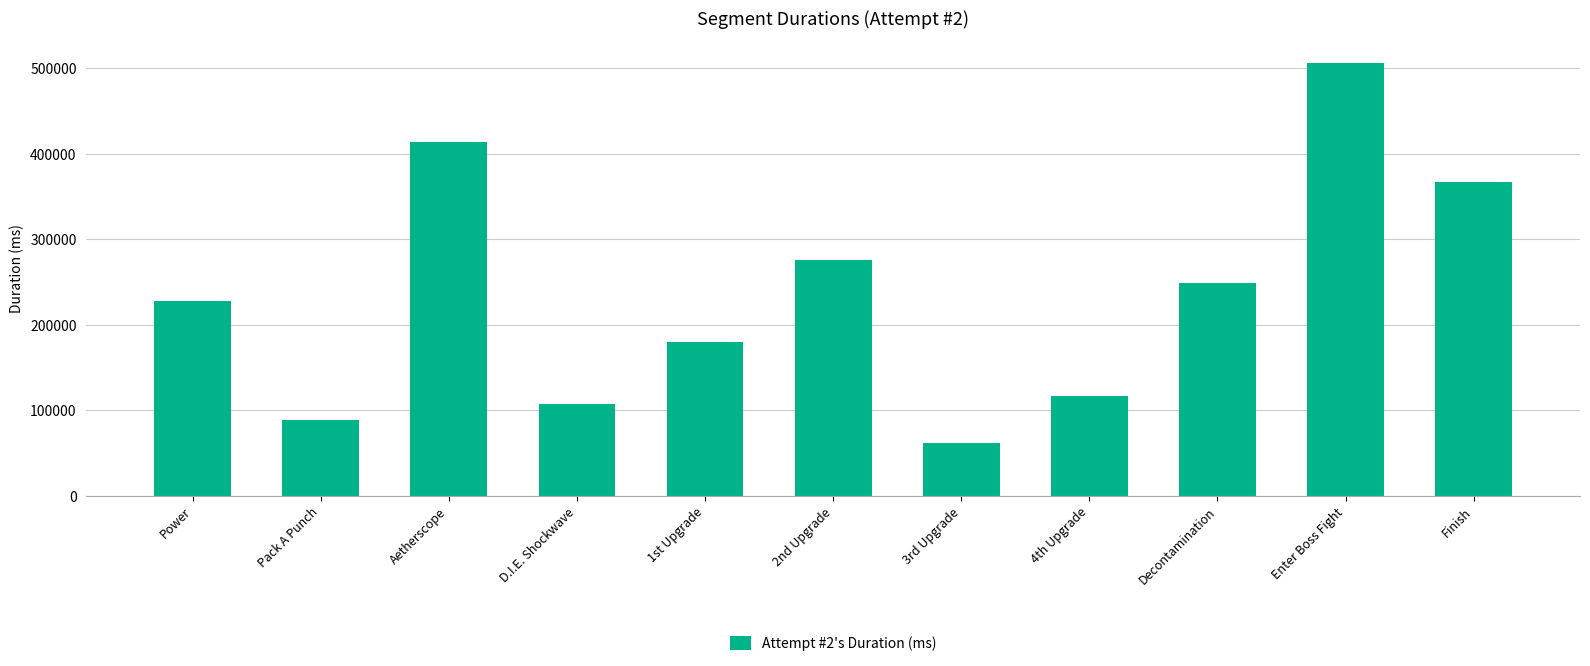

What is the sum of all values?

2592482